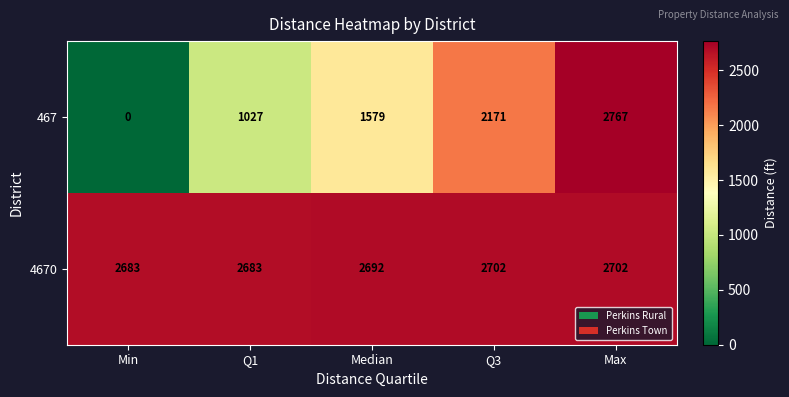

Reading right to left, transcribe all the data shown in this chart.

467: 2767	2171	1579	1027	0
4670: 2702	2702	2692	2683	2683